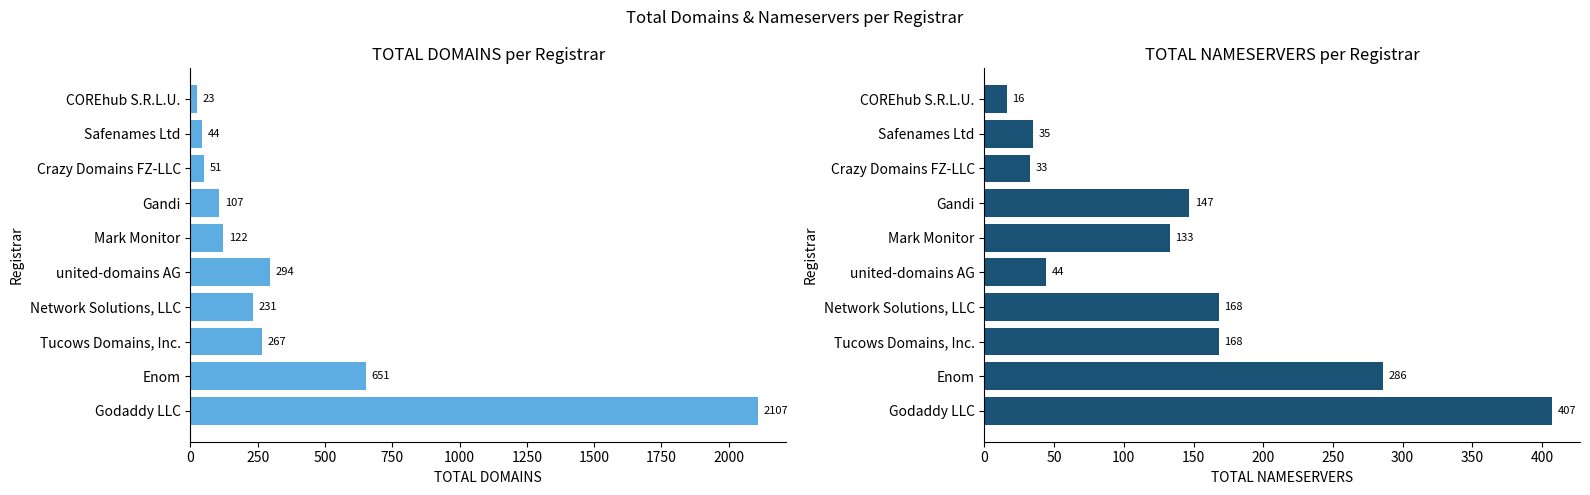

What is the difference between the maximum and minimum values in the total-domains series?

2084